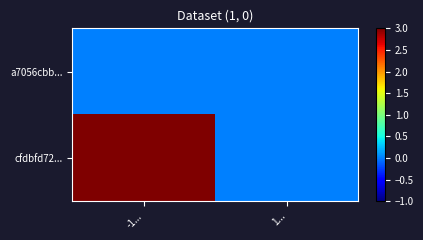

Reading right to left, extract all data points from this chart.

a7056cbb...: 1...=0	-1...=0
cfdbfd72...: 1...=0	-1...=3